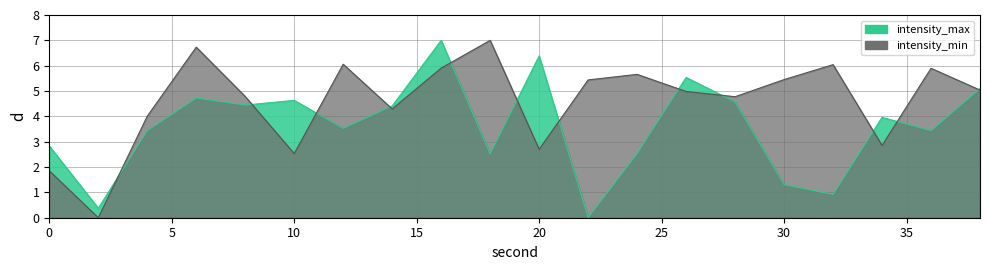

How many data points in intensity_max are less than 3?

7